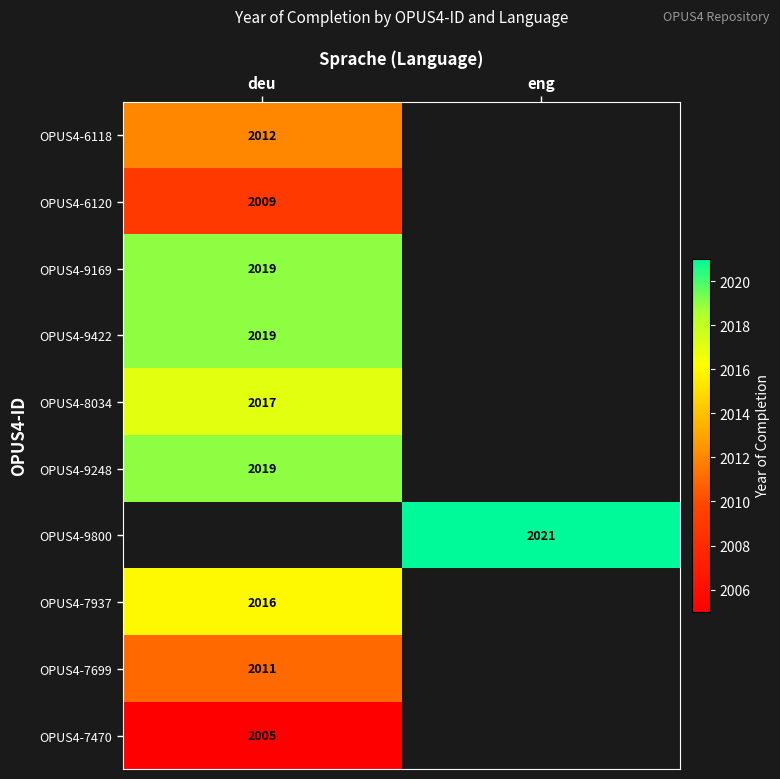

Count the number of data series in this chart.

10